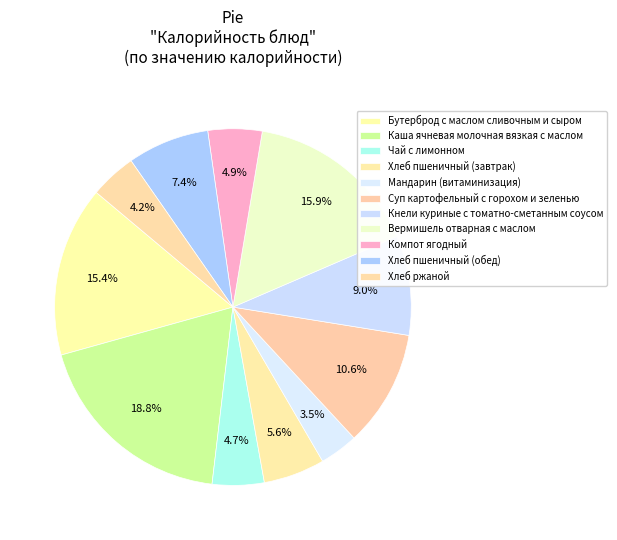

Which slice is the largest?

Каша ячневая молочная вязкая с маслом